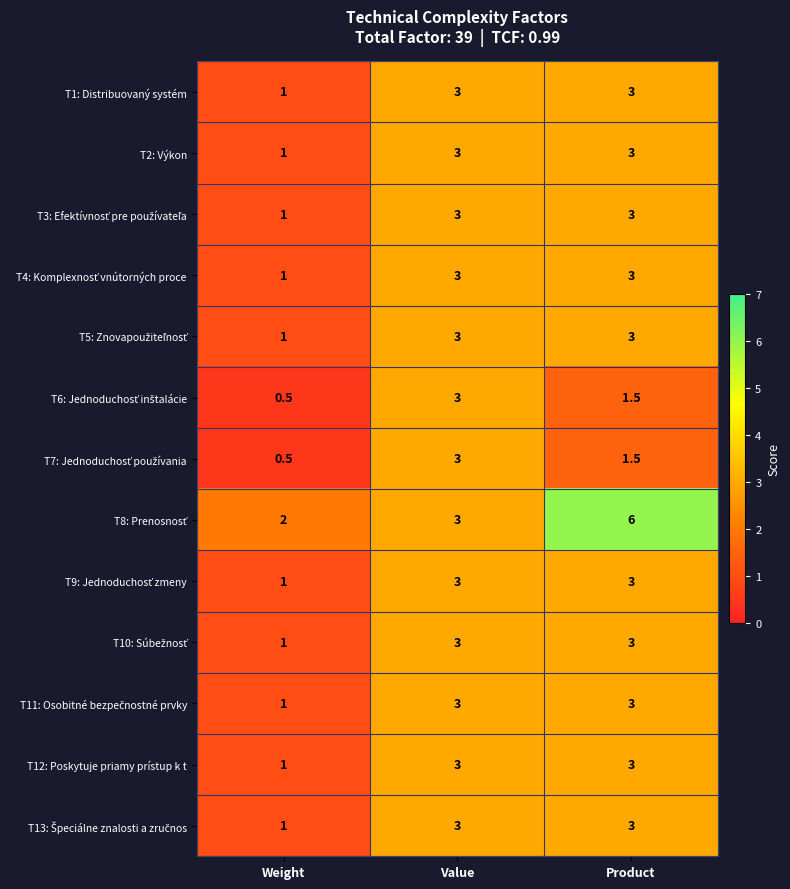

What is the total value across all series at Value?

39.0